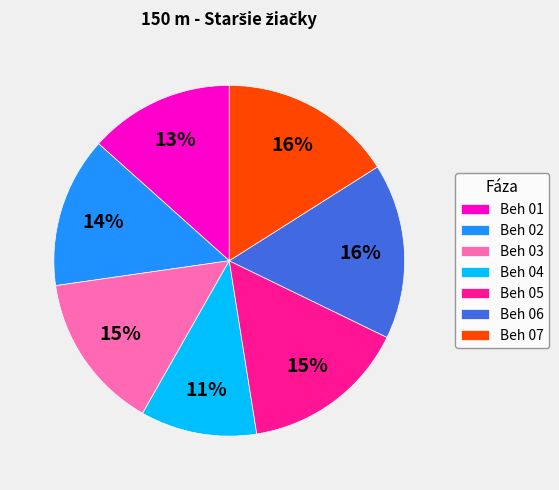

To the nearest percent, what is the average slice percentage?

14%